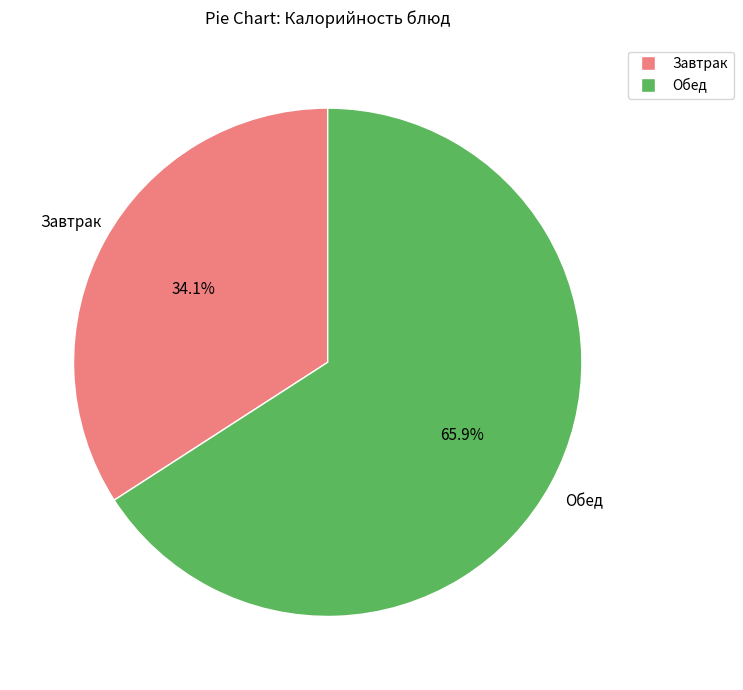

Does any single category account for the majority?

Yes